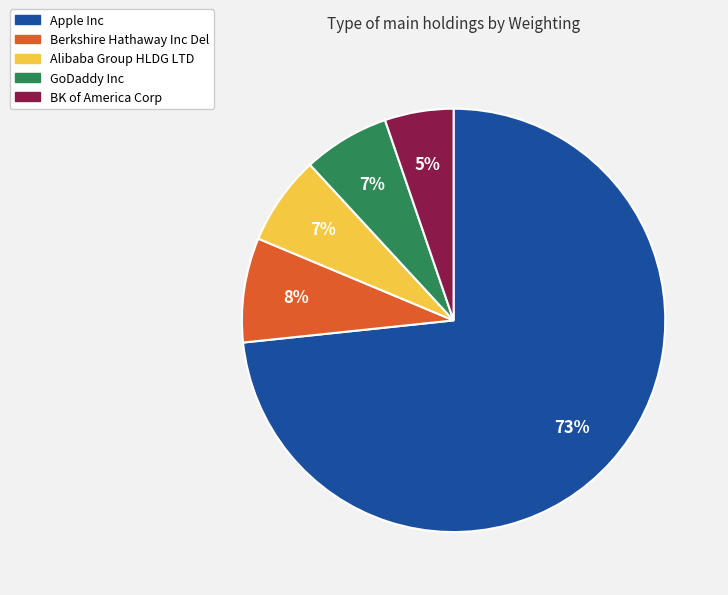

The GoDaddy Inc slice represents 15% of the pie. True or false?

False